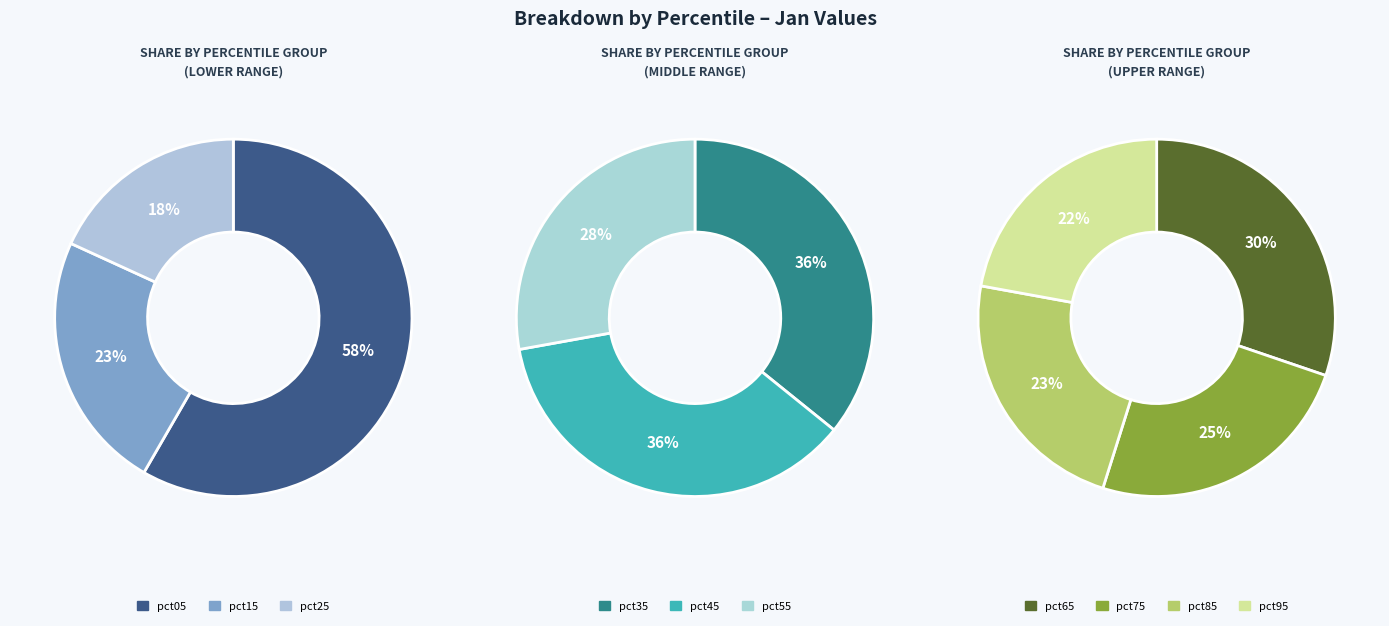

Which slice is the smallest?

pct95